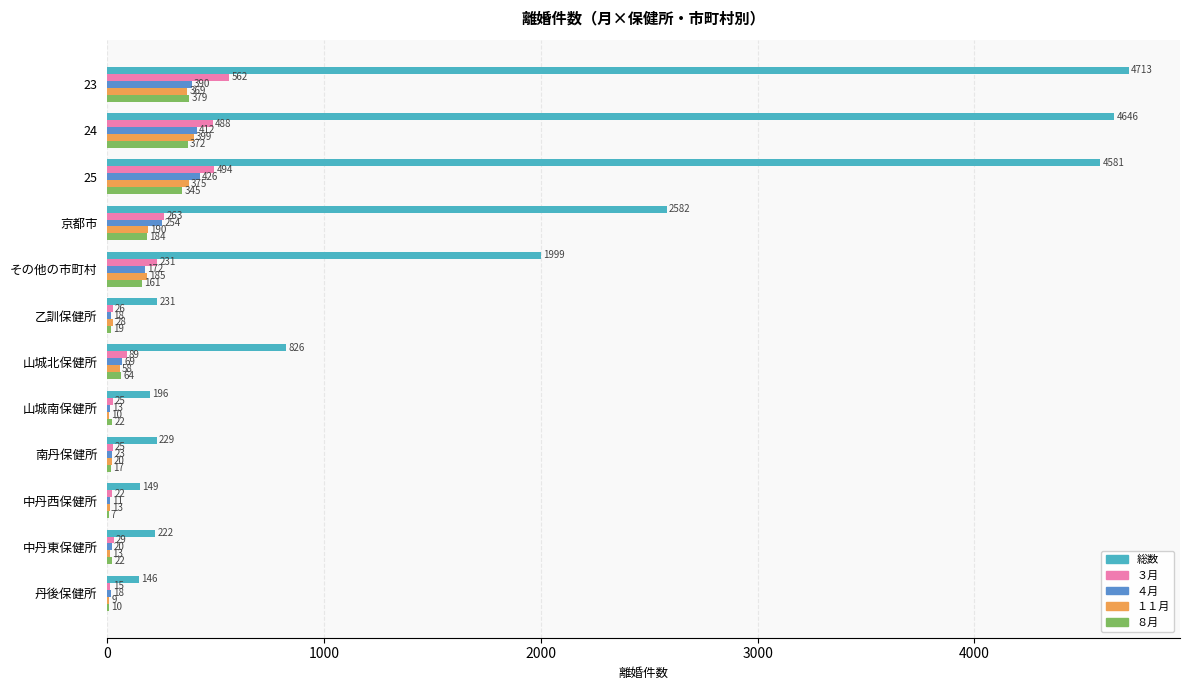

Which series has the largest total across all categories?

総数